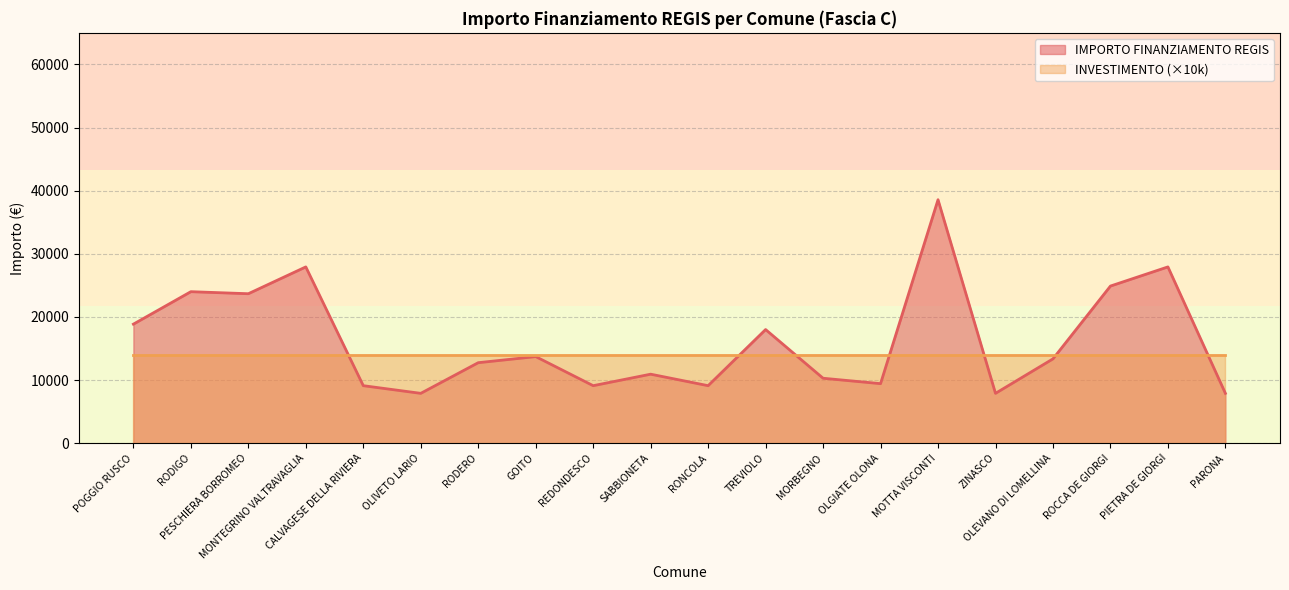

Rank the categories by value from highest to lowest.

MOTTA VISCONTI, MONTEGRINO VALTRAVAGLIA, PIETRA DE GIORGI, ROCCA DE GIORGI, RODIGO, PESCHIERA BORROMEO, POGGIO RUSCO, TREVIOLO, GOITO, OLEVANO DI LOMELLINA, RODERO, SABBIONETA, MORBEGNO, OLGIATE OLONA, CALVAGESE DELLA RIVIERA, REDONDESCO, RONCOLA, OLIVETO LARIO, ZINASCO, PARONA